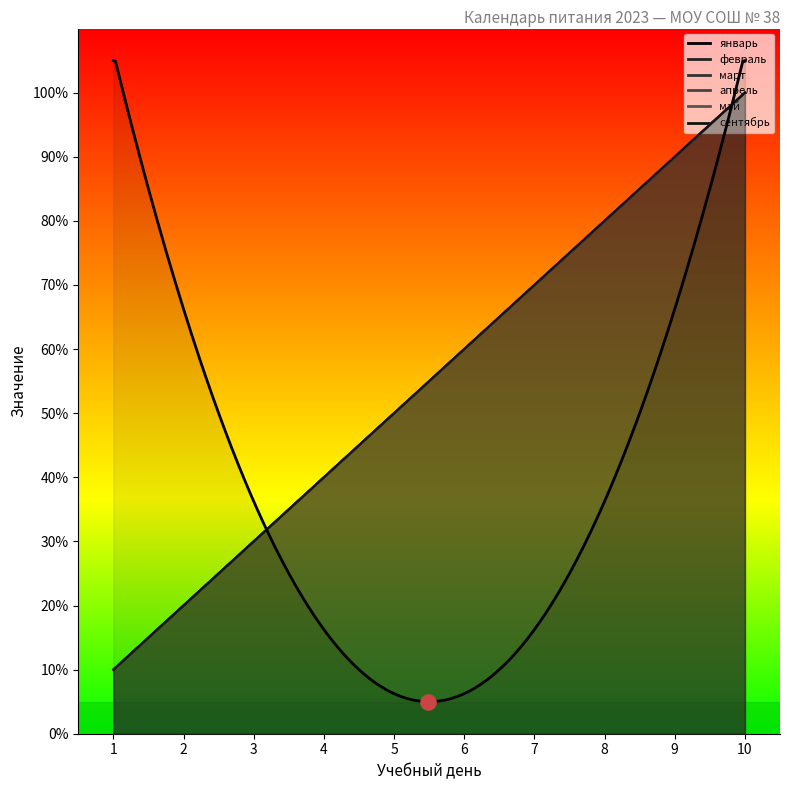

Is the value of март at 6 greater than the value of апрель at 10?

No